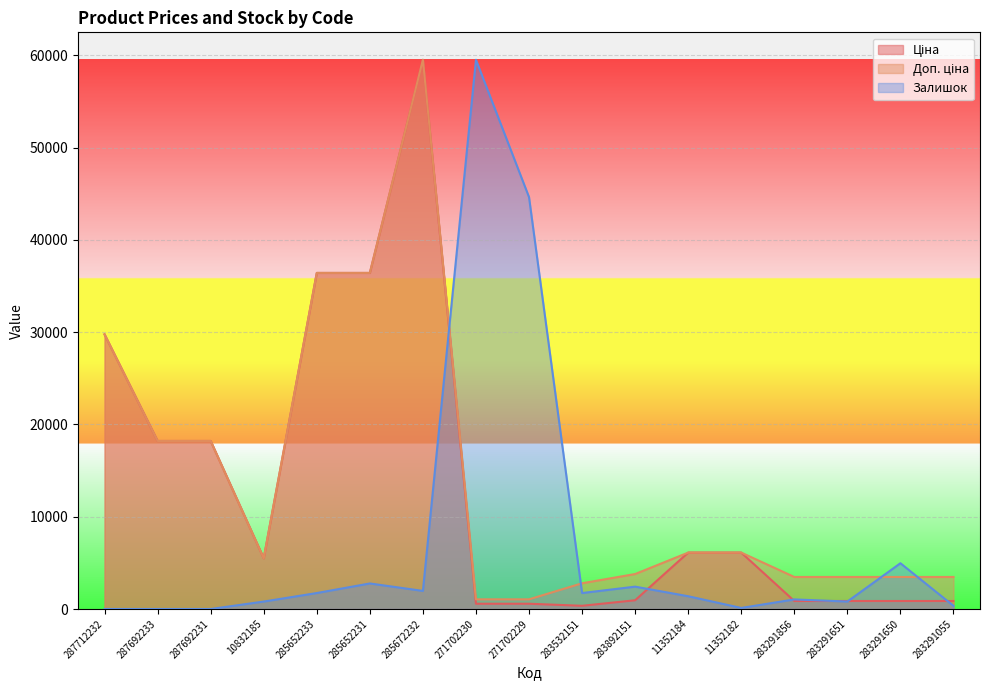

True or false: Залишок has more than 2 interior local peaks.

True